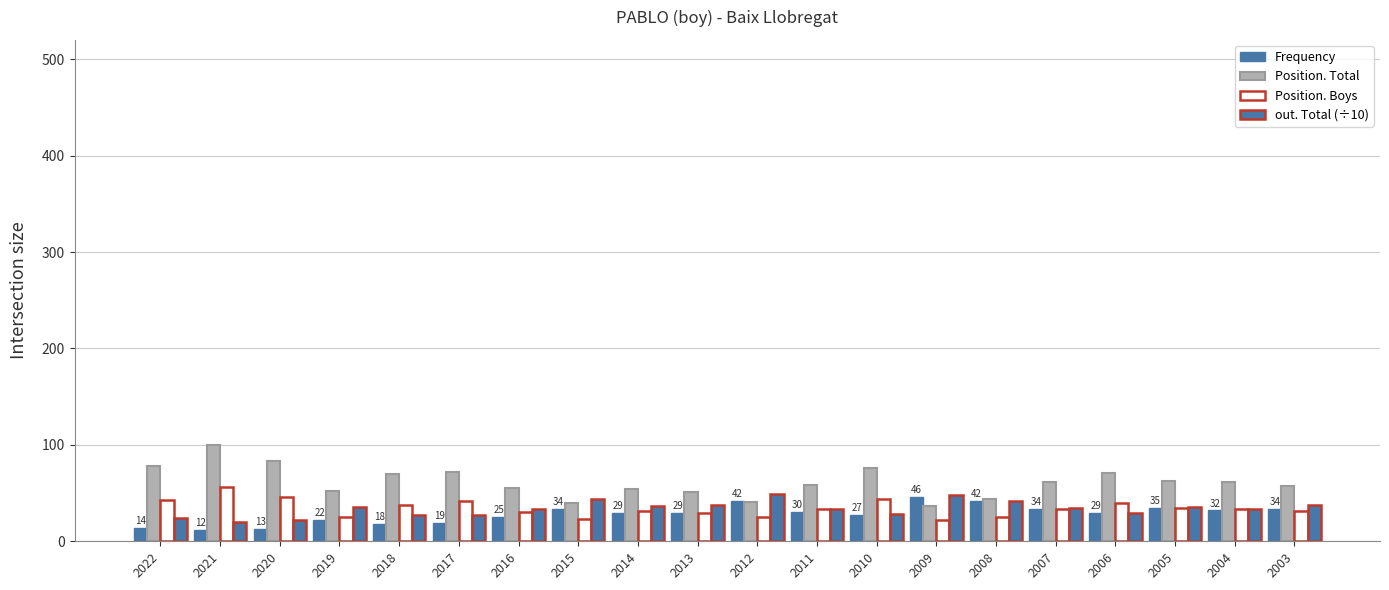

How many bars are there in total?

80